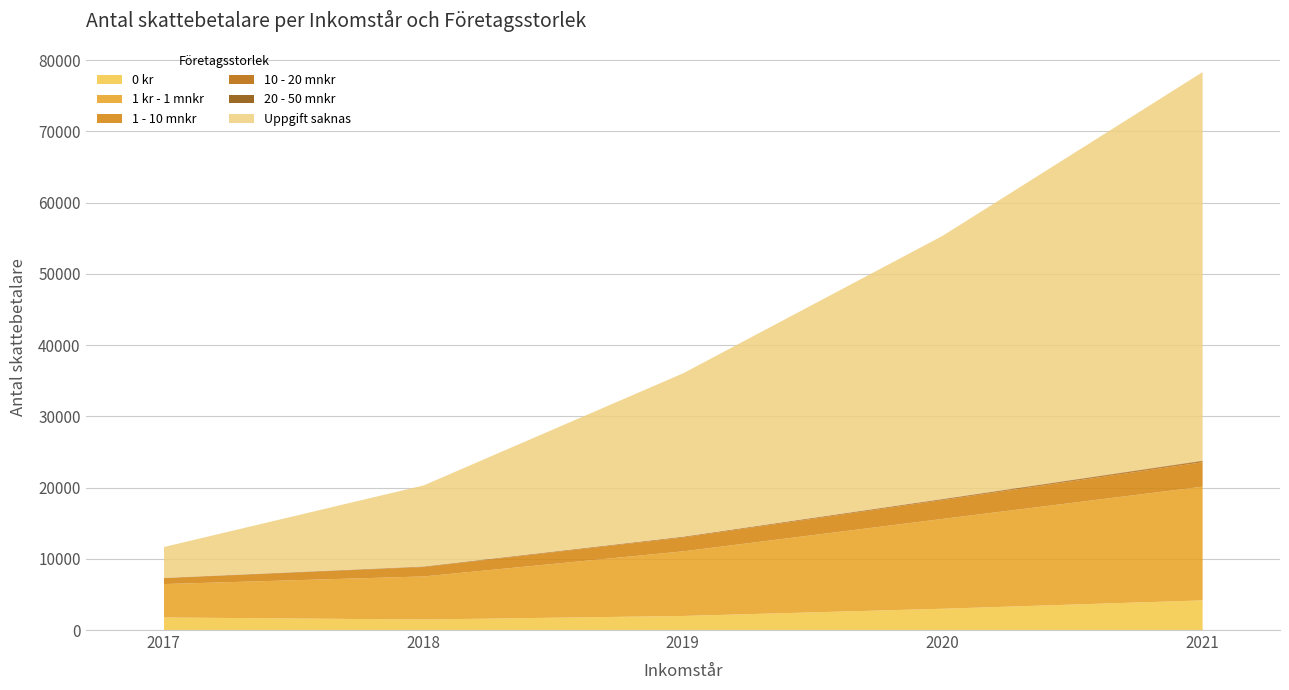

What are all the series names shown in the legend?

0 kr, 1 kr - 1 mnkr, 1 - 10 mnkr, 10 - 20 mnkr, 20 - 50 mnkr, Uppgift saknas